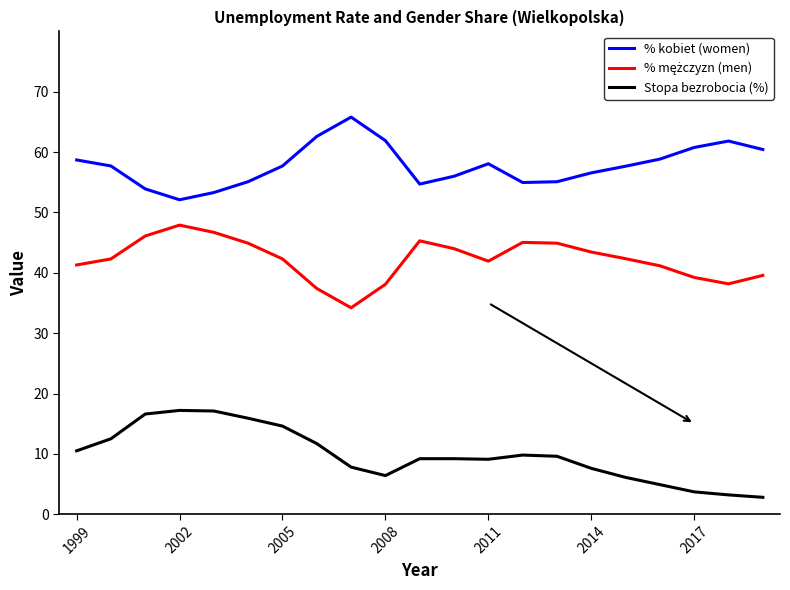

What is the difference between the maximum and minimum values in the % kobiet (women) series?

13.7